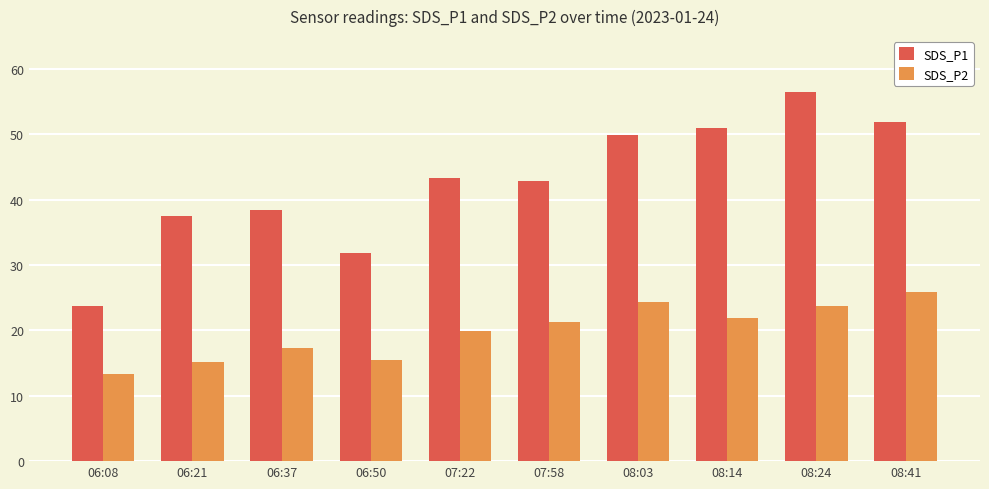

What is the difference between the maximum and minimum values in the SDS_P2 series?

12.6